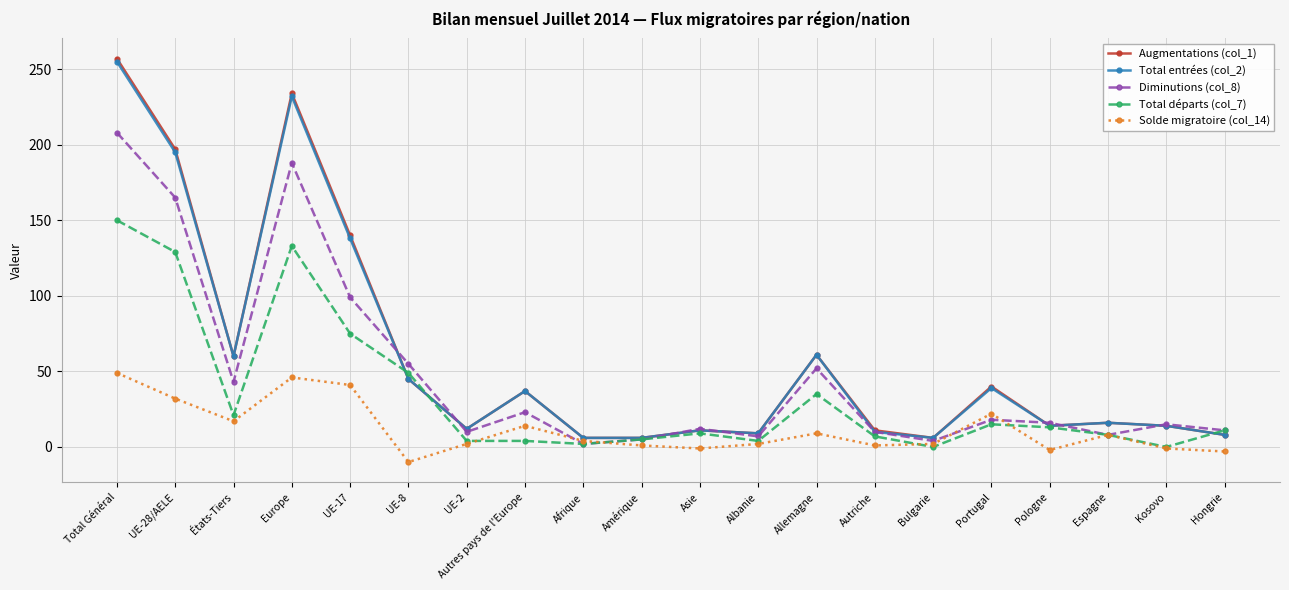

Which series has the largest range (max minus min)?

Augmentations (col_1)